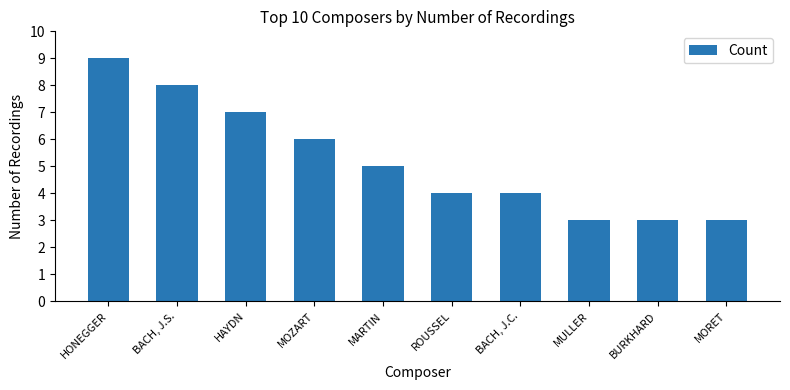

Which label corresponds to the largest value in the chart?

HONEGGER